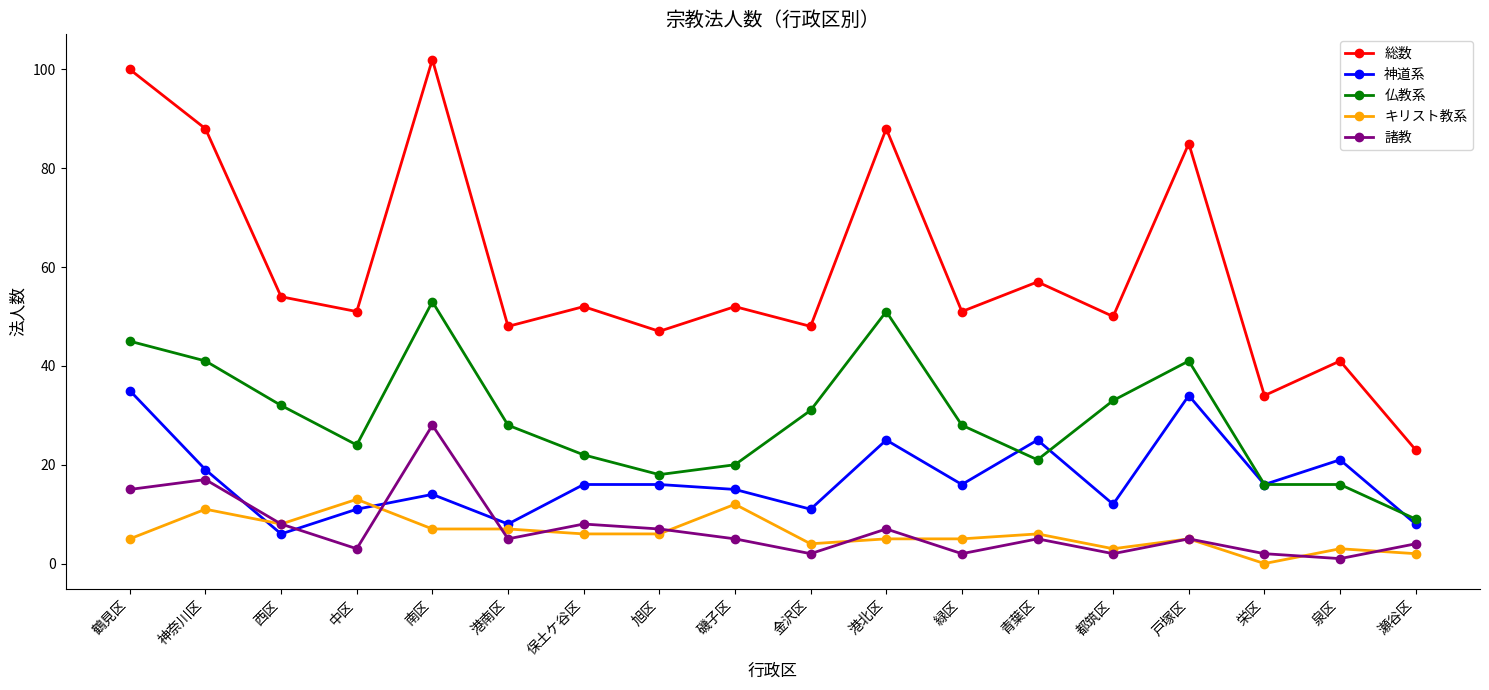

True or false: 諸教 and 仏教系 cross at least once.

False